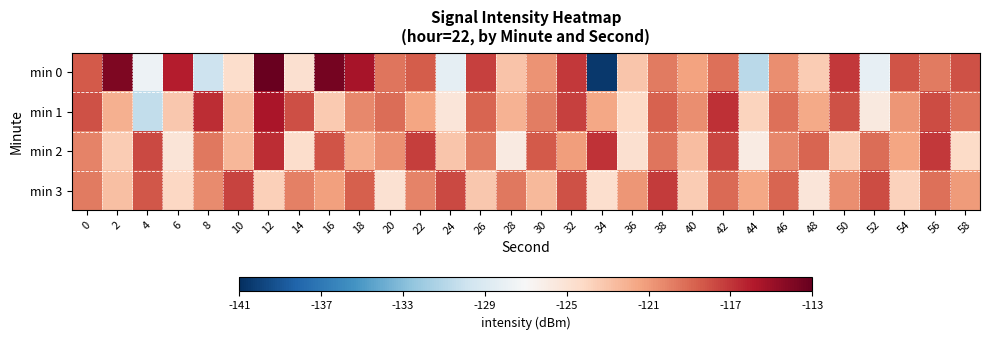

What is the total value across all series at 38?

-475.2